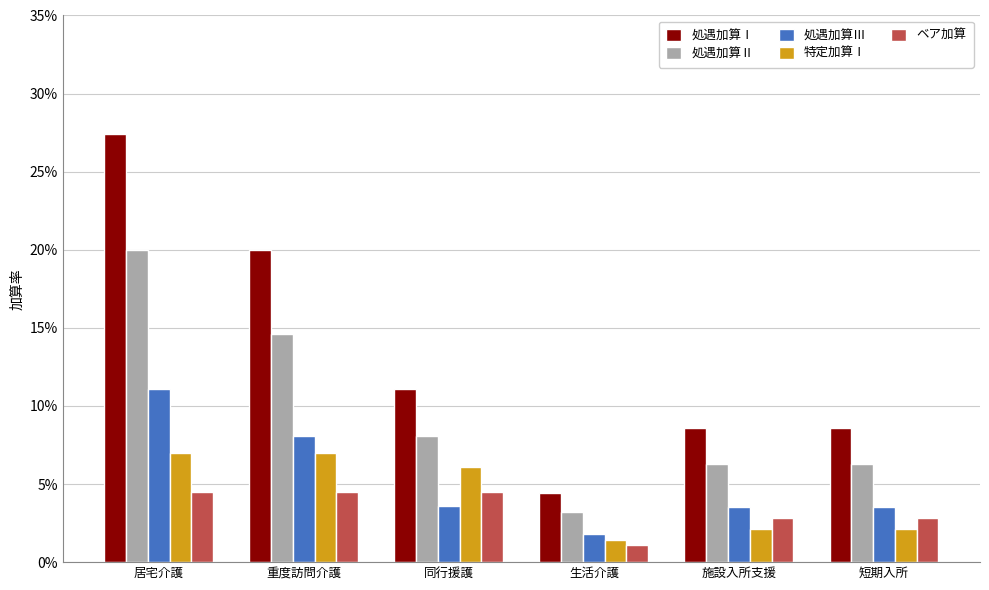

Which series has the largest total across all categories?

処遇加算Ⅰ